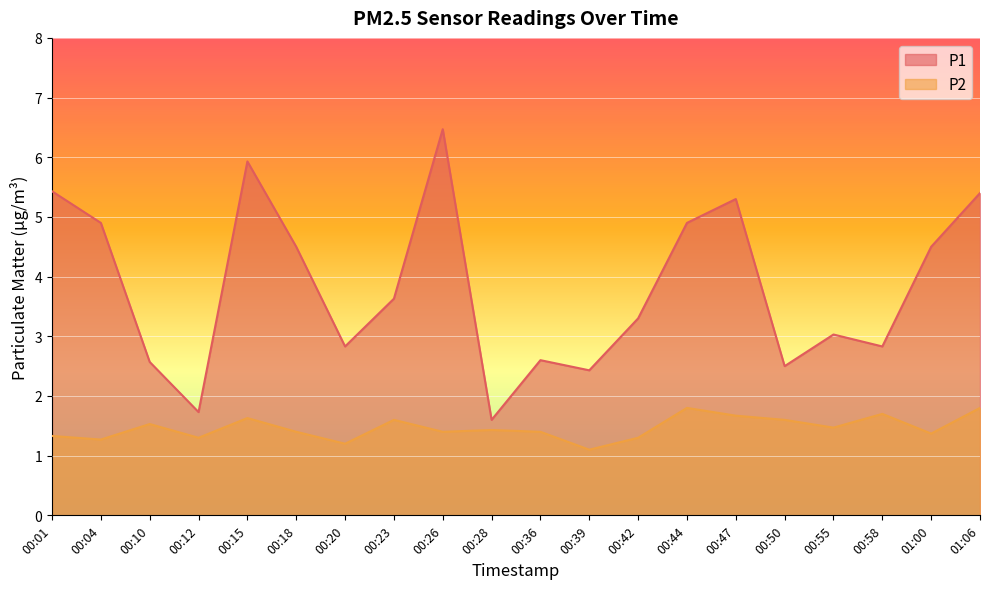

Reading left to right, what are all the values shown in this chart?

P1: 00:01=5.4	00:04=4.9	00:10=2.6	00:12=1.7	00:15=5.9	00:18=4.5	00:20=2.8	00:23=3.6	00:26=6.5	00:28=1.6	00:36=2.6	00:39=2.4	00:42=3.3	00:44=4.9	00:47=5.3	00:50=2.5	00:55=3.0	00:58=2.8	01:00=4.5	01:06=5.4
P2: 00:01=1.3	00:04=1.3	00:10=1.5	00:12=1.3	00:15=1.6	00:18=1.4	00:20=1.2	00:23=1.6	00:26=1.4	00:28=1.4	00:36=1.4	00:39=1.1	00:42=1.3	00:44=1.8	00:47=1.7	00:50=1.6	00:55=1.5	00:58=1.7	01:00=1.4	01:06=1.8